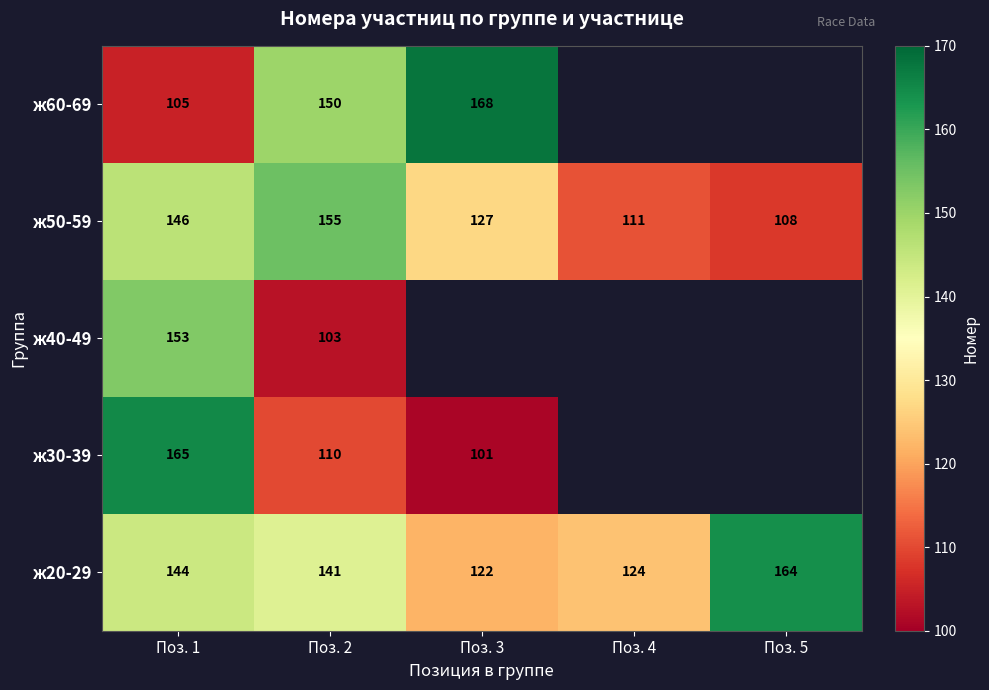

What is the average value of the ж20-29 series?

139